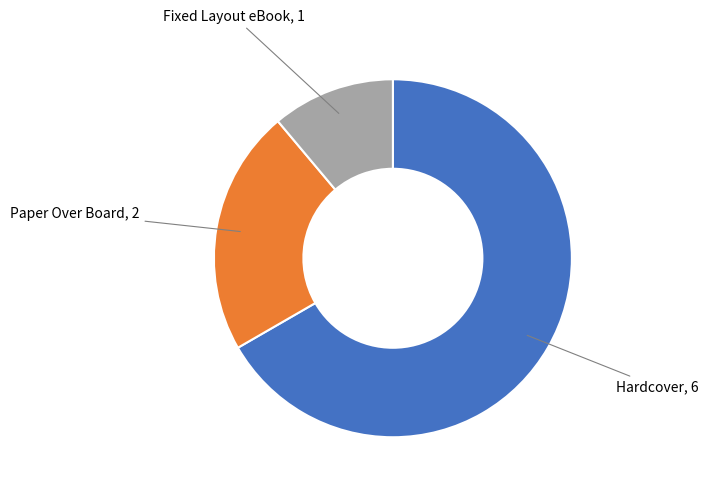

Is there any slice that represents more than half of the pie?

Yes